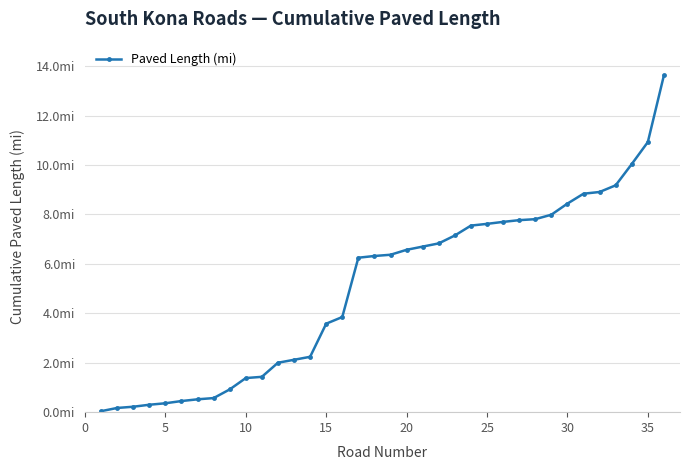

True or false: there are more than 2 points higher than both neighbors.

False